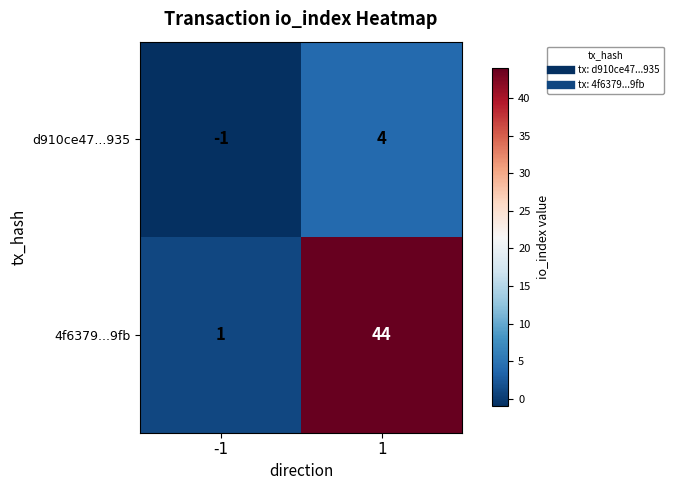

Reading right to left, list all the values displayed in this chart.

d910ce47...935: 4	-1
4f6379...9fb: 44	1